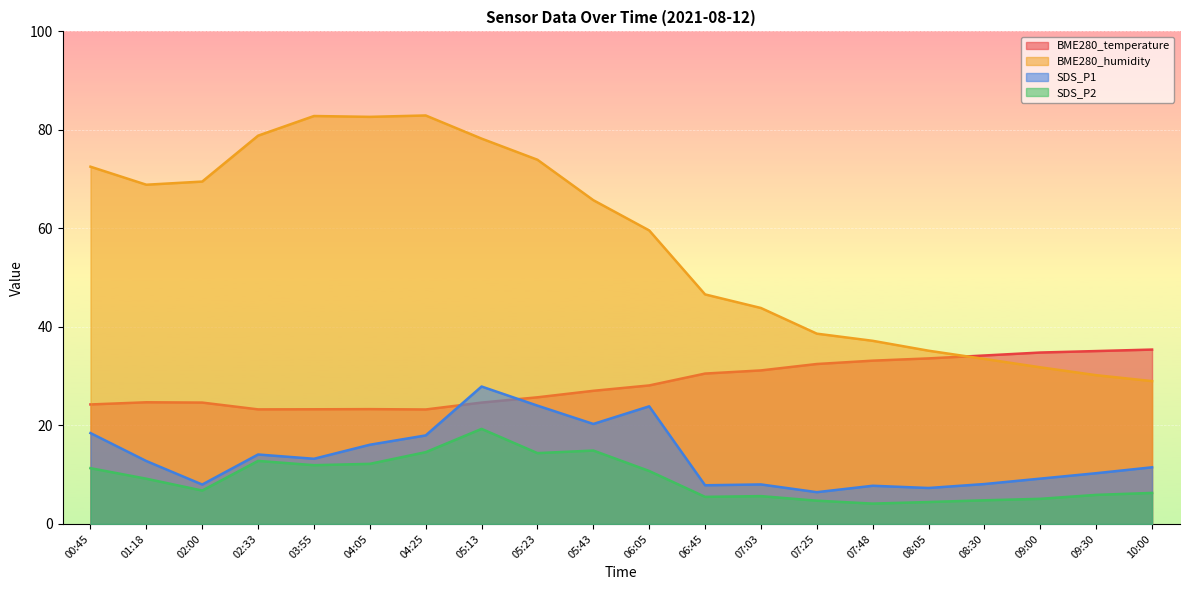

Which category has the highest value across all series?

04:25